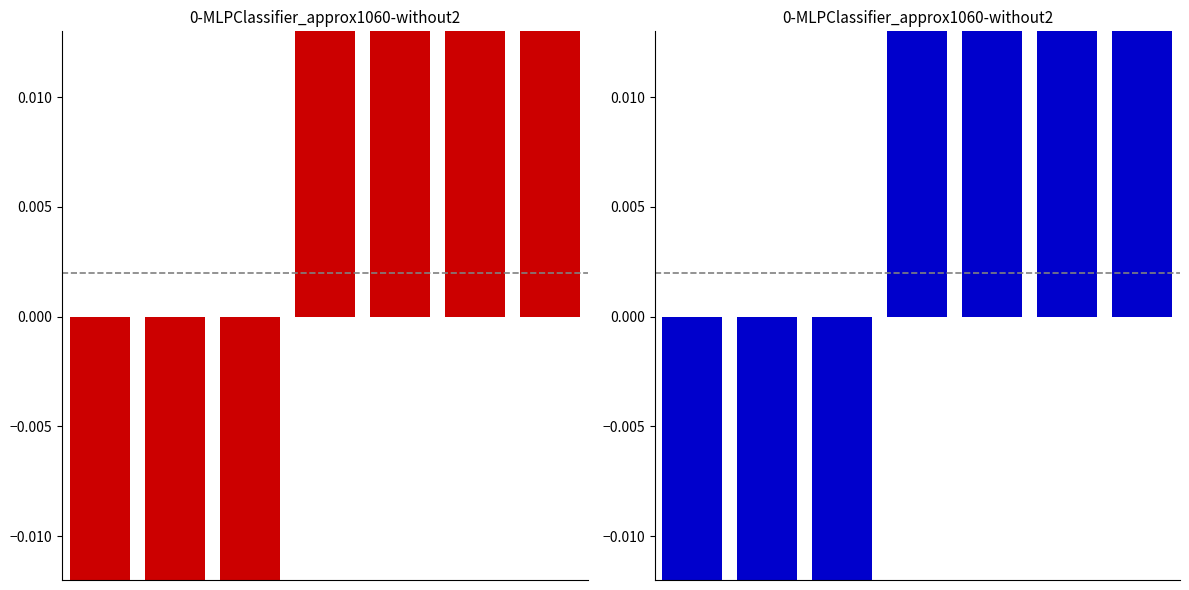

The chart shows a value of 0.1 at 5. True or false?

True